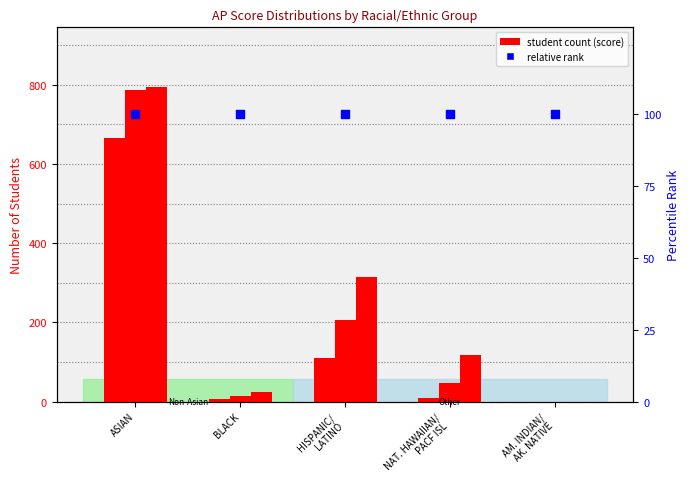

Which series reaches the minimum Y coordinate?

Score 5